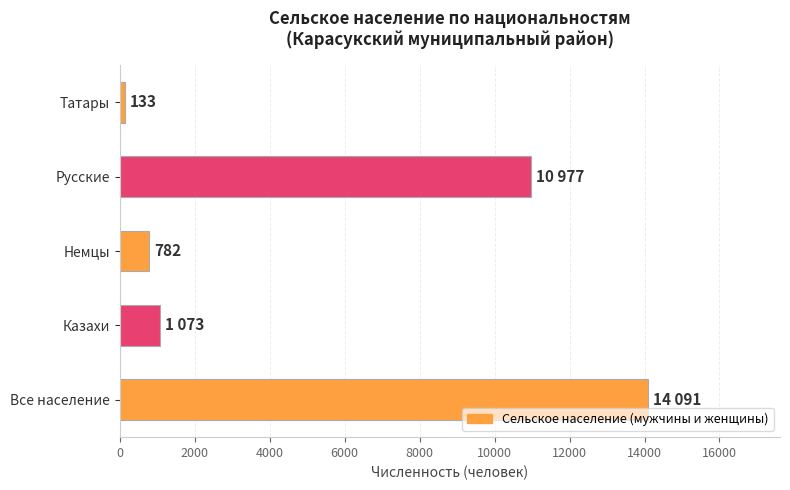

At which category does the chart reach its peak across all series?

Все население